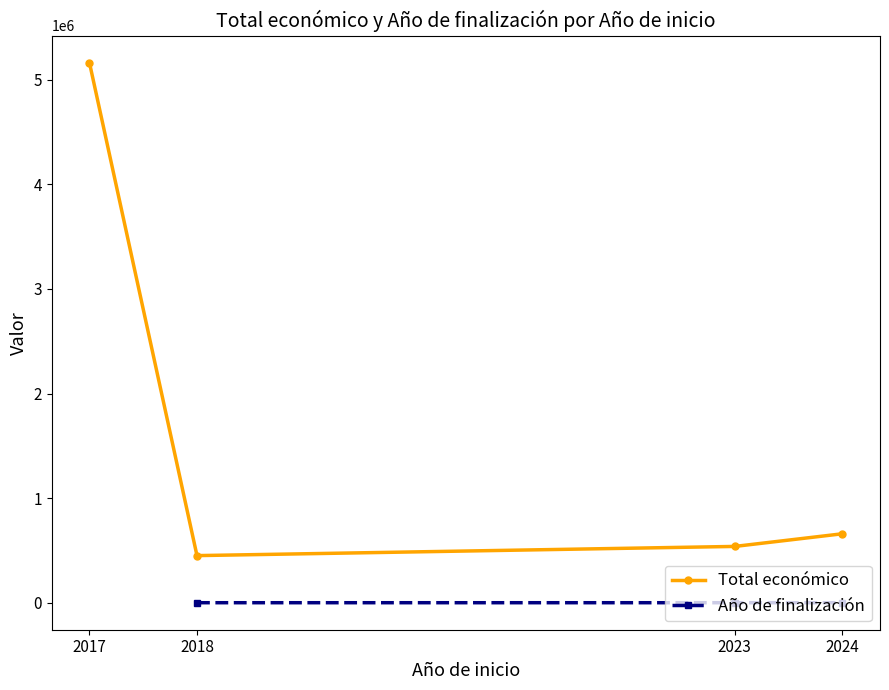

Which series has the largest total across all categories?

Total económico